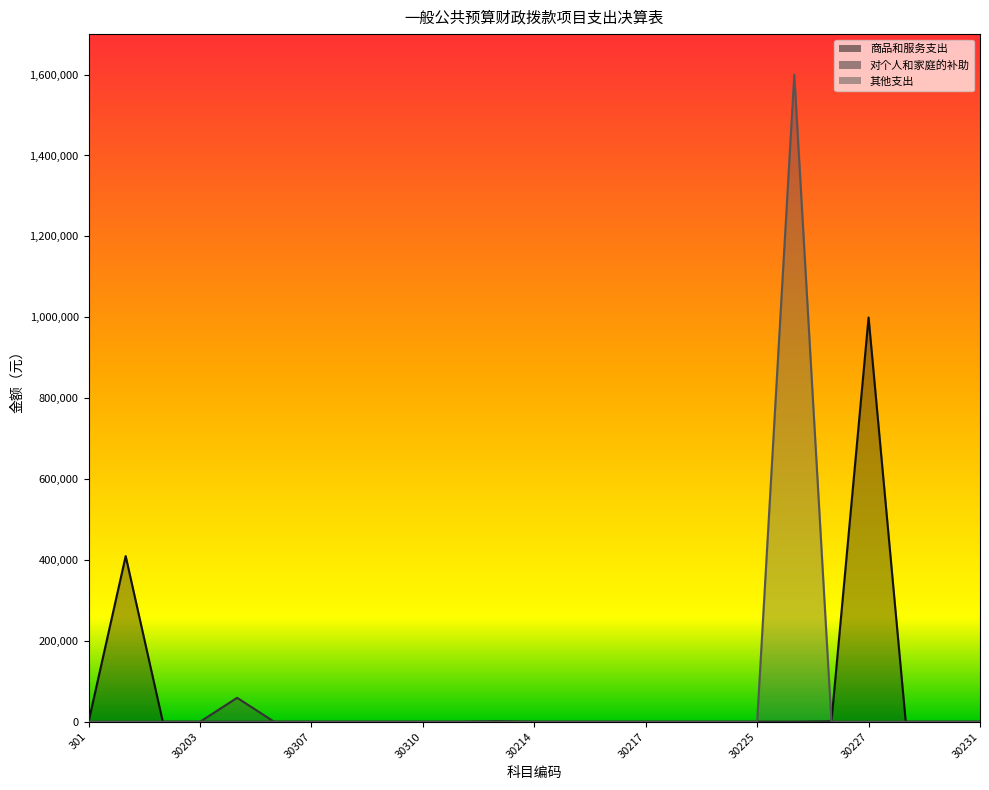

Which series has the largest total across all categories?

其他支出